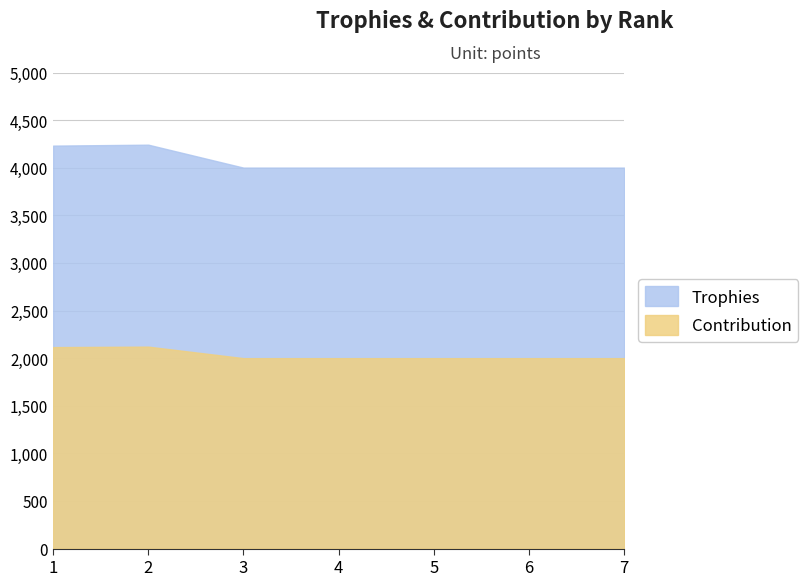

Does the chart have visible grid lines?

Yes